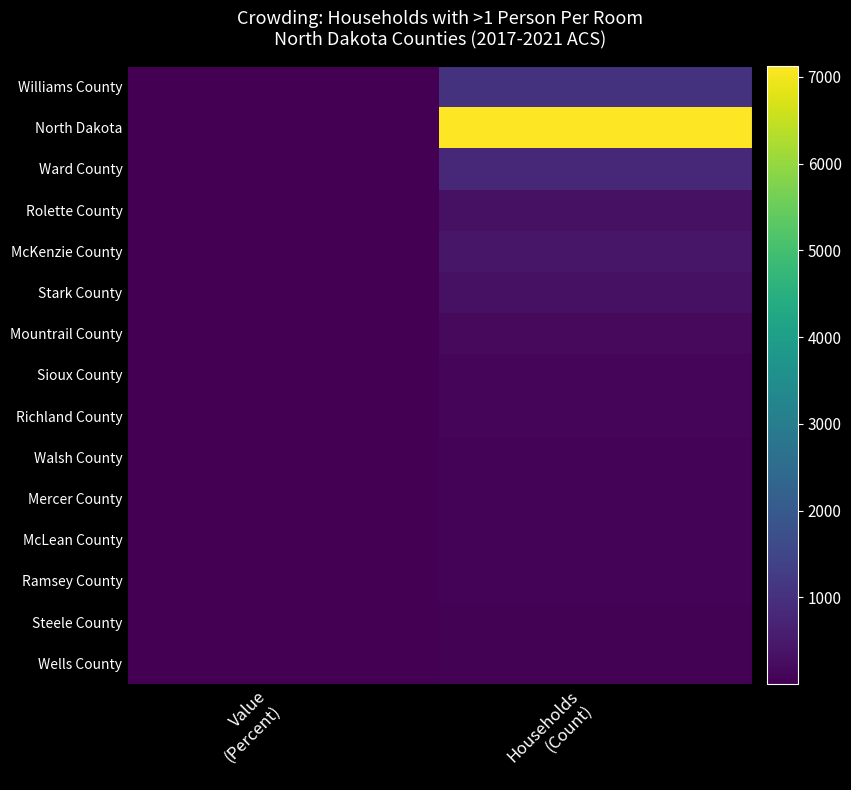

What is the greatest value displayed?

7127.0